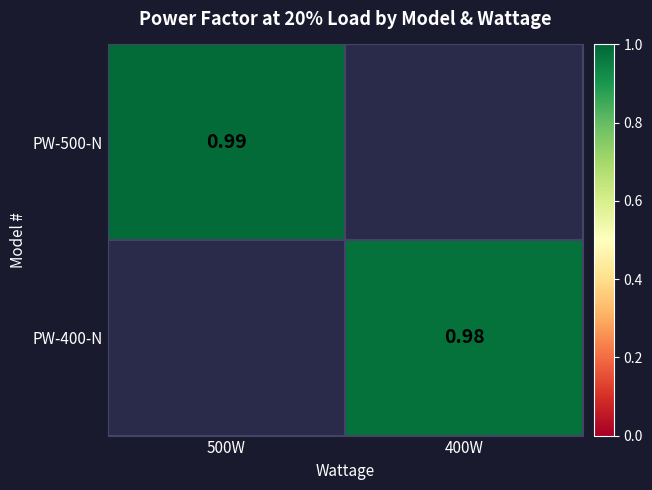

Is the value of PW-400-N at 400W greater than the value of PW-500-N at 500W?

No